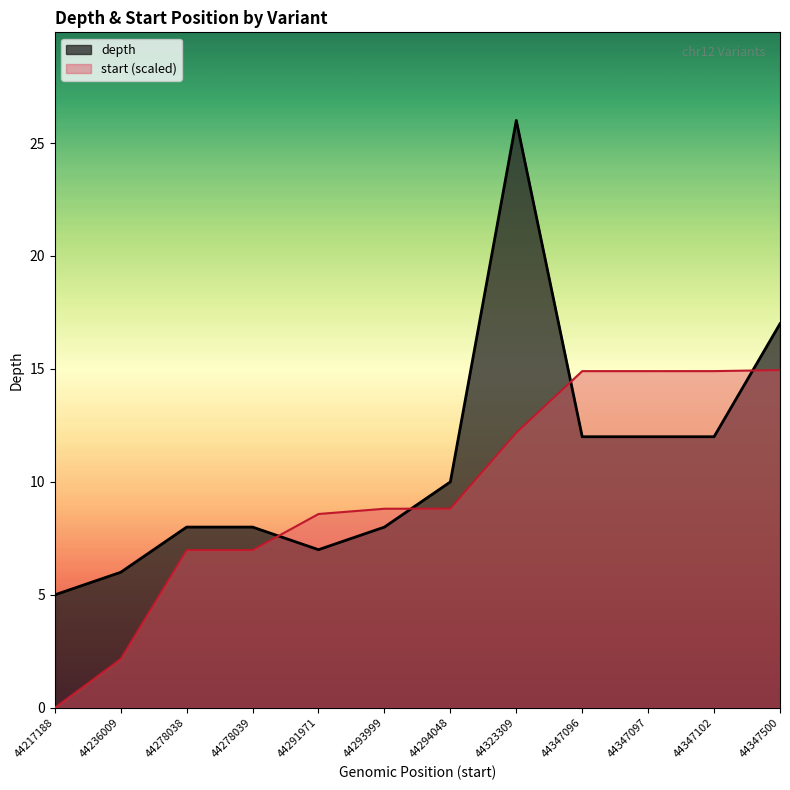

Where is start nearest to the value 7?

44278039